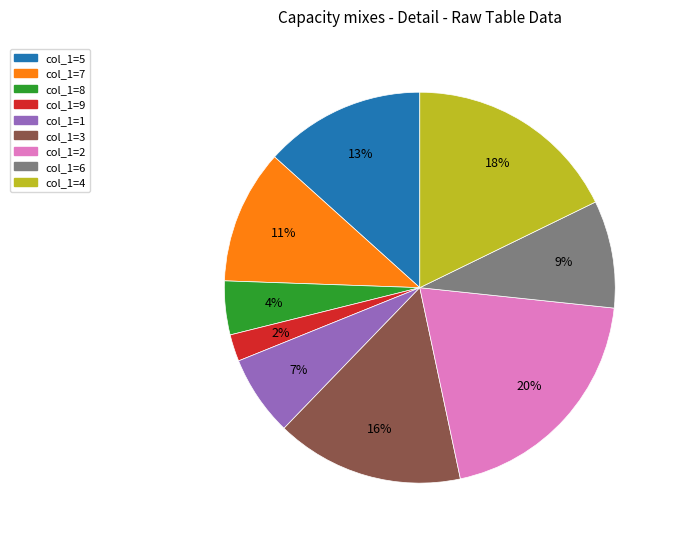

Approximately how many times larger is the value at col_1=7 compared to col_1=2?

0.6